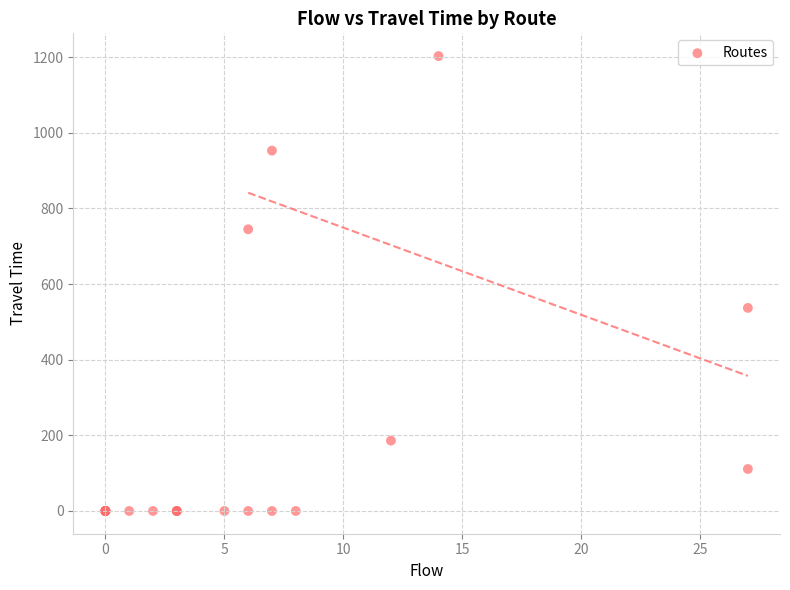

What Y value in the scatter plot is closest to 601?

537